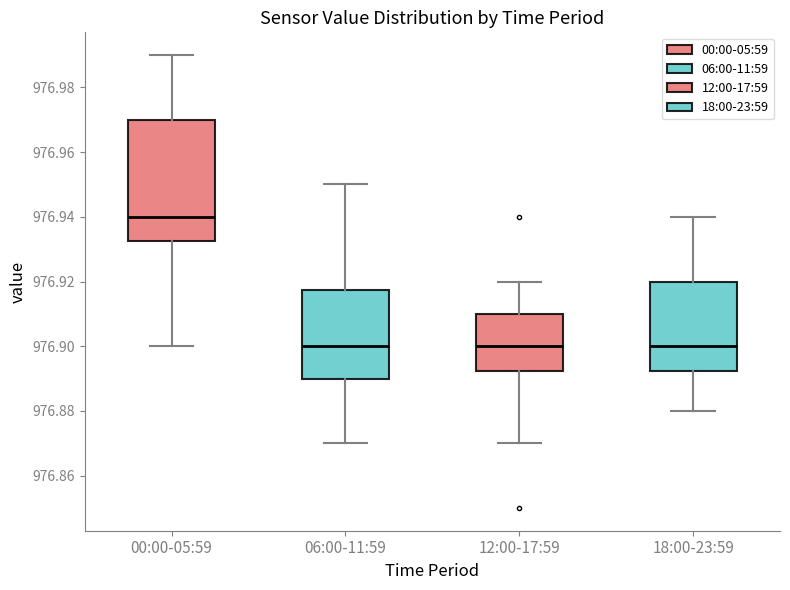

Where does the upper whisker of the box for 06:00-11:59 end on the y-axis? The values are not printed on the chart, so give them approximately, as read against the axis.

976.950